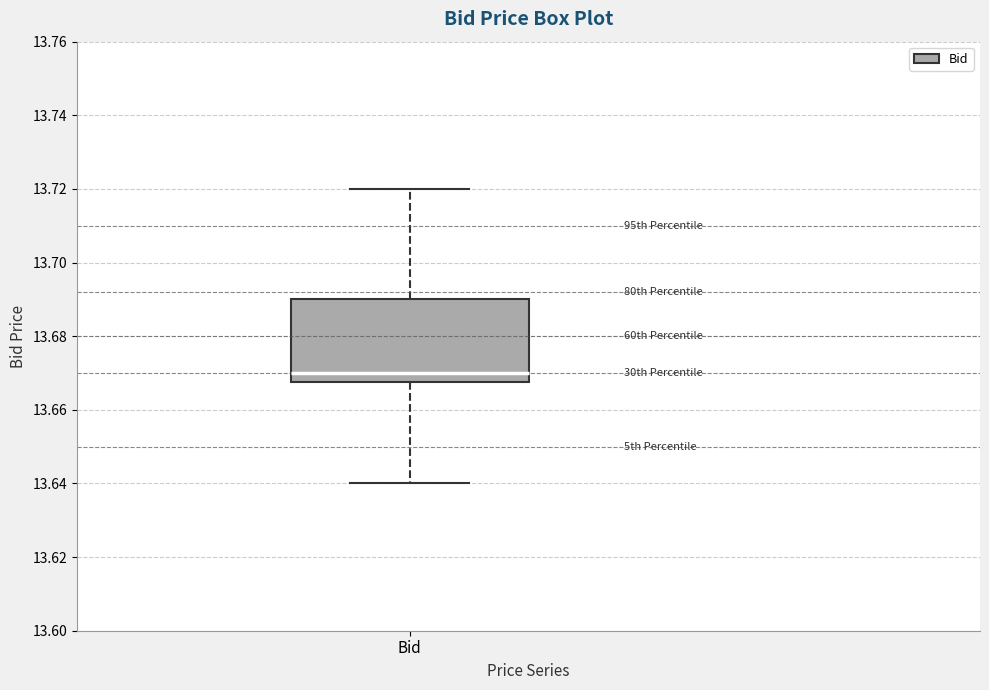

Read this box plot against the y-axis: the position of the median line, the range covered by the box, and the ends of both whiskers. The values are not printed on the chart, so give them approximately, as read against the axis.

median 13.670, box 13.668 to 13.690, whiskers 13.640 to 13.720